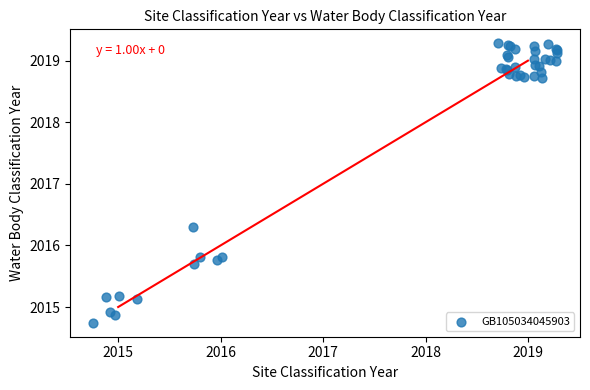

What Y value in the scatter plot is closest to 2017?

2016.3